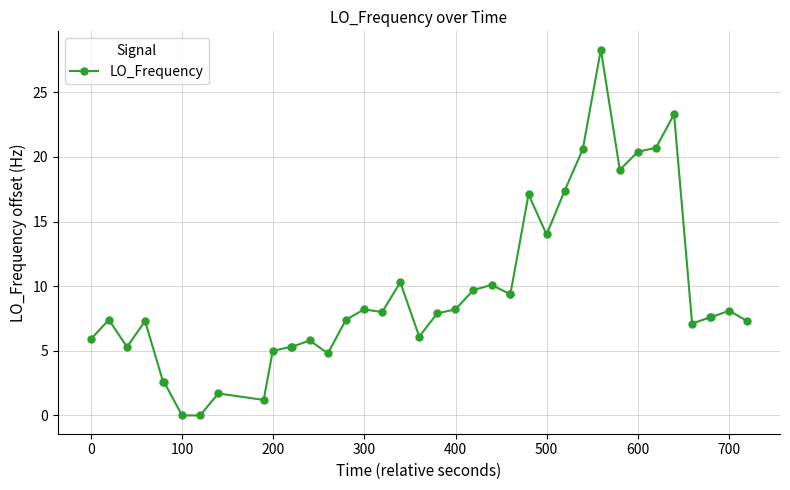

How many lines are shown in the chart?

1